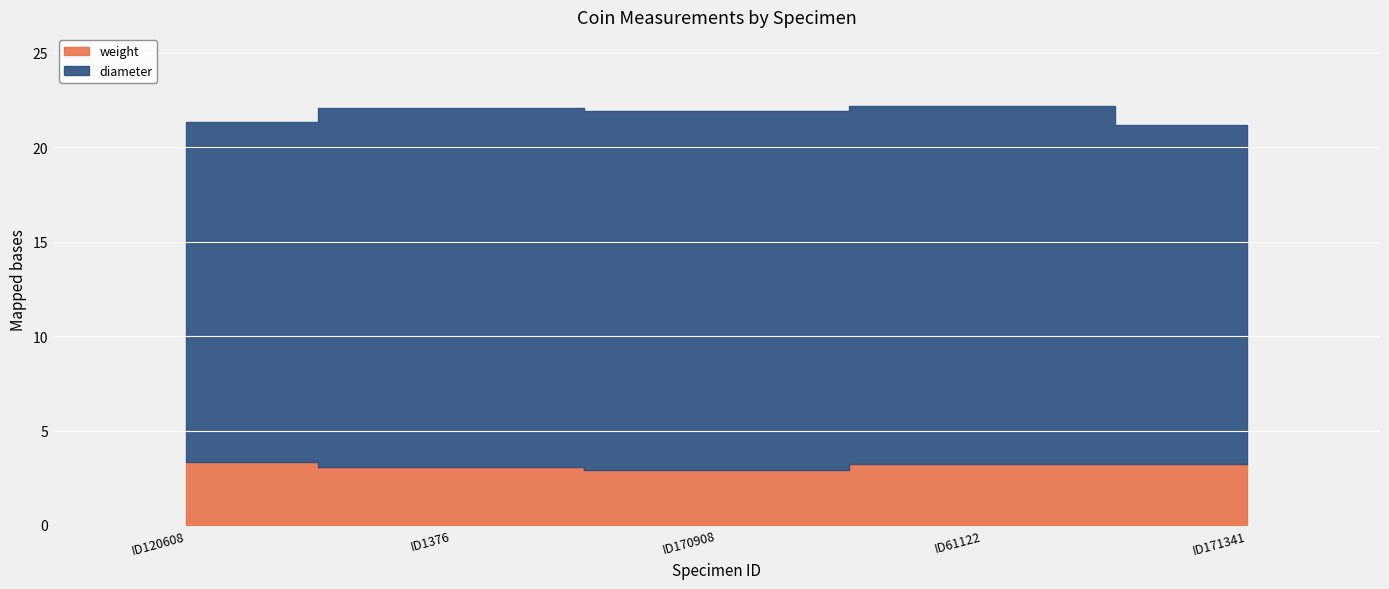

What is the sum of the diameter values at ID120608 and ID170908?

37.0